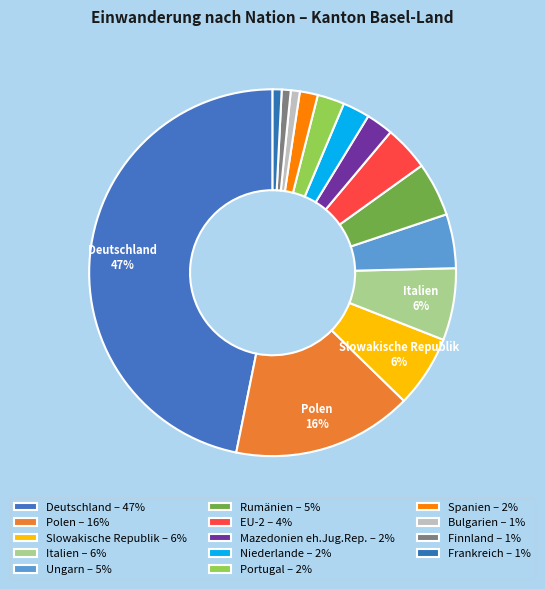

What percentage is the Rumänien slice, to the nearest percent?

5%